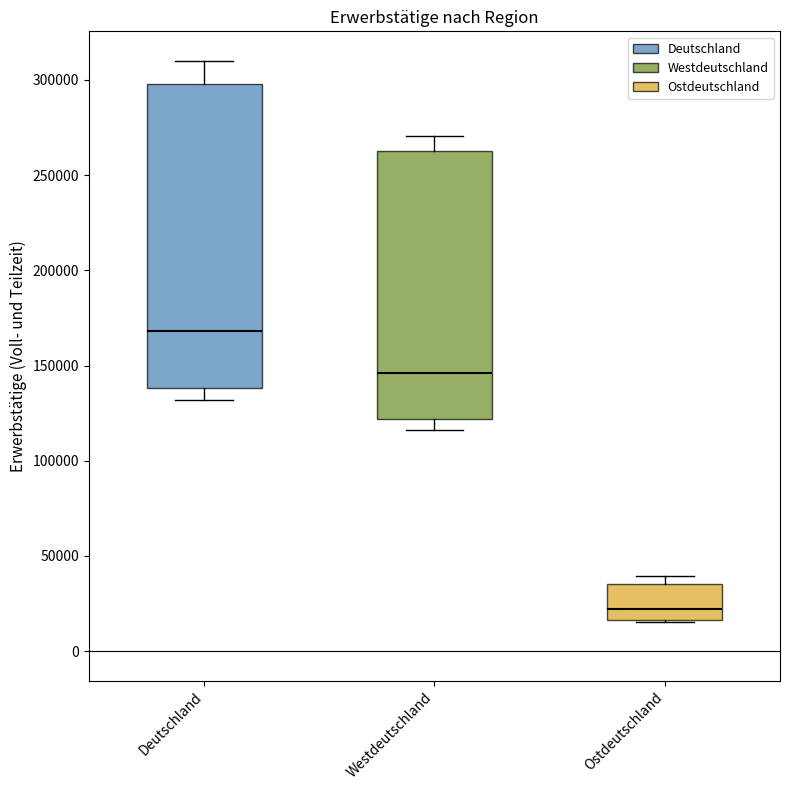

Which box's median line is the highest?

Deutschland